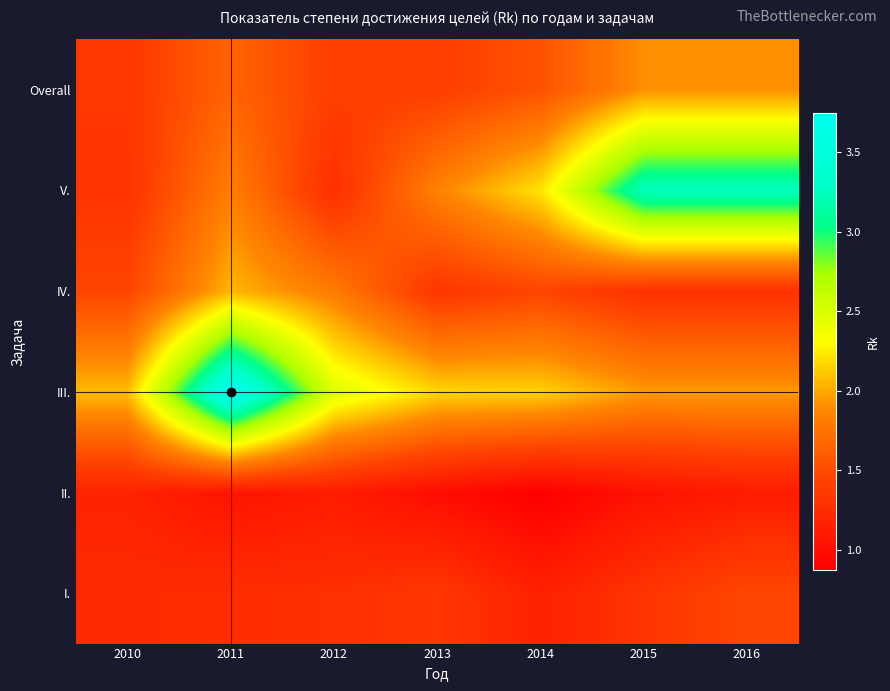

Reading right to left, transcribe all the data shown in this chart.

I.: 2016=1.5	2015=1.3	2014=1.2	2013=1.3	2012=1.3	2011=1.3	2010=1.2
II.: 2016=1.1	2015=1.0	2014=0.9	2013=1.0	2012=1.1	2011=1.1	2010=1.2
III.: 2016=2.0	2015=2.0	2014=2.2	2013=2.2	2012=2.5	2011=3.7	2010=2.1
IV.: 2016=1.3	2015=1.3	2014=1.5	2013=1.3	2012=1.8	2011=2.1	2010=1.5
V.: 2016=3.3	2015=3.3	2014=2.2	2013=1.8	2012=1.3	2011=1.8	2010=1.3
Overall: 2016=1.9	2015=1.9	2014=1.5	2013=1.4	2012=1.4	2011=1.7	2010=1.3